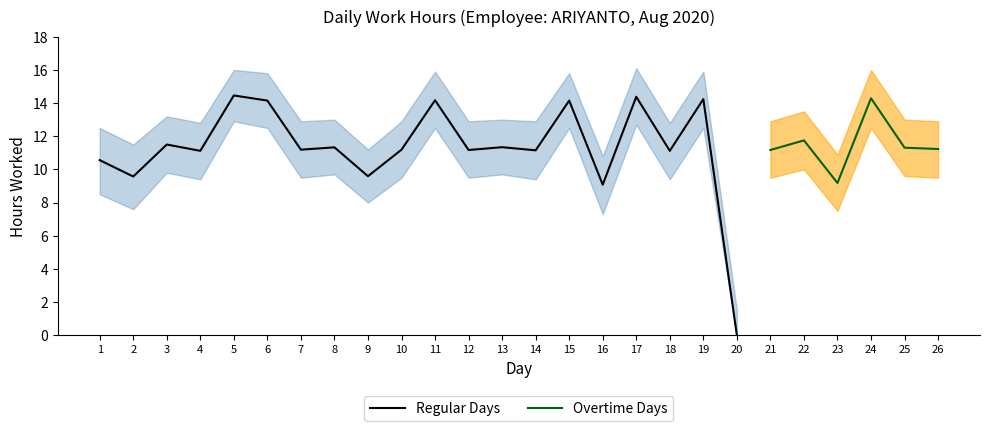

Between 21 and 4, which is larger?

21